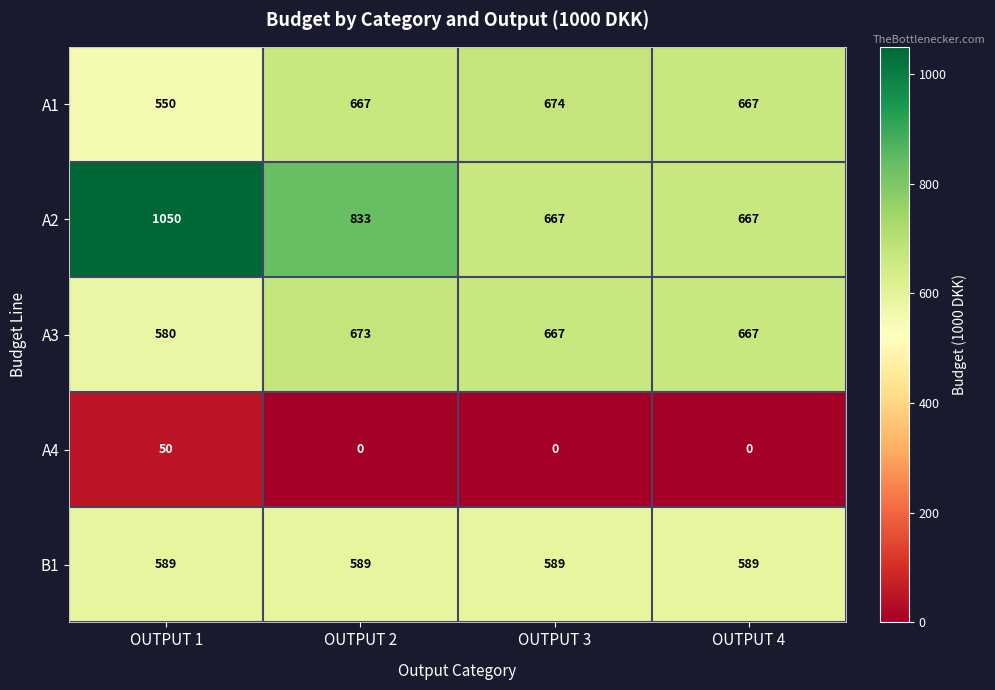

What is the difference between the second highest and minimum values in the A2 series?

166